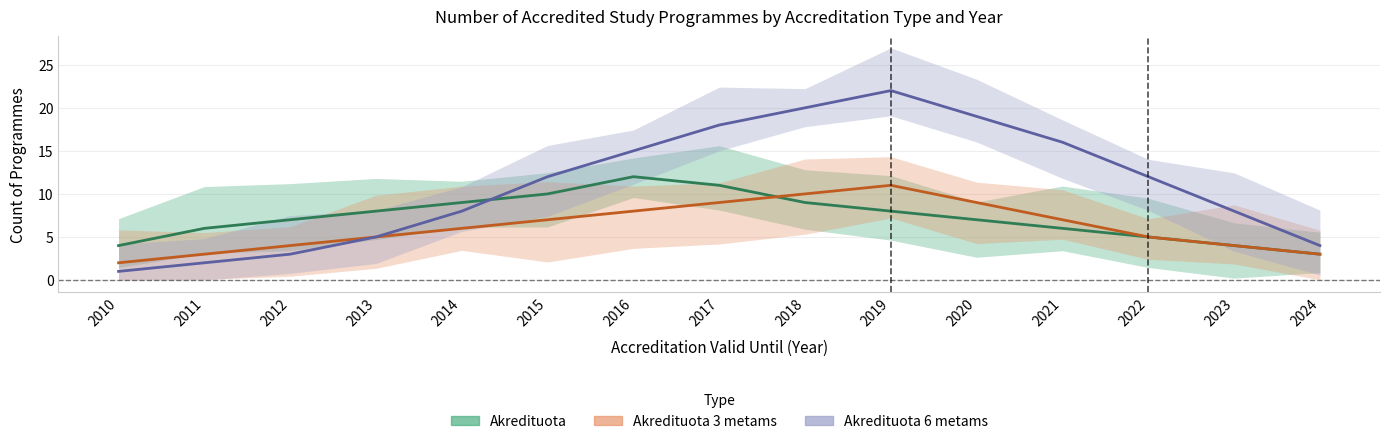

Which series has the largest range (max minus min)?

Akredituota 6 metams